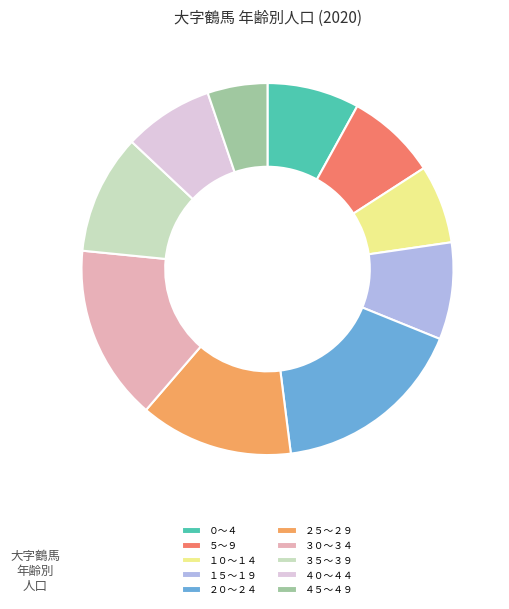

Is the sum of ２５～２９ and １０～１４ greater than half?

No